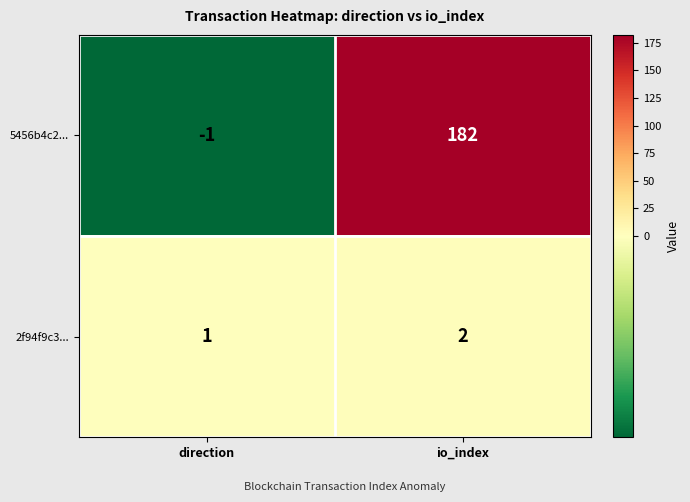

At which category is the sum across all series the highest?

io_index